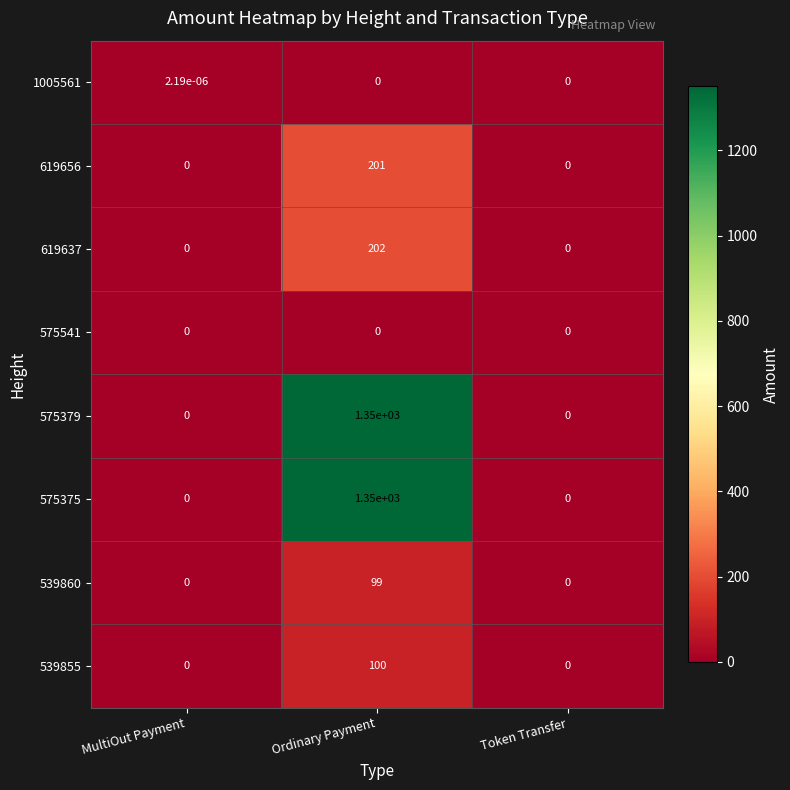

Count the number of data series in this chart.

8